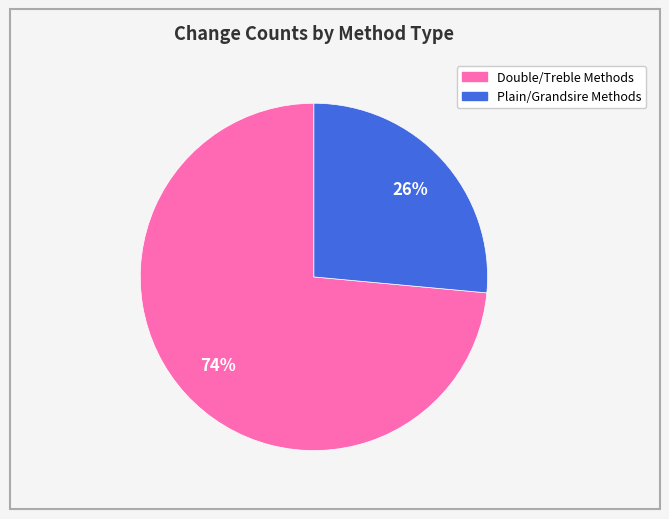

Is there any slice that represents more than half of the pie?

Yes